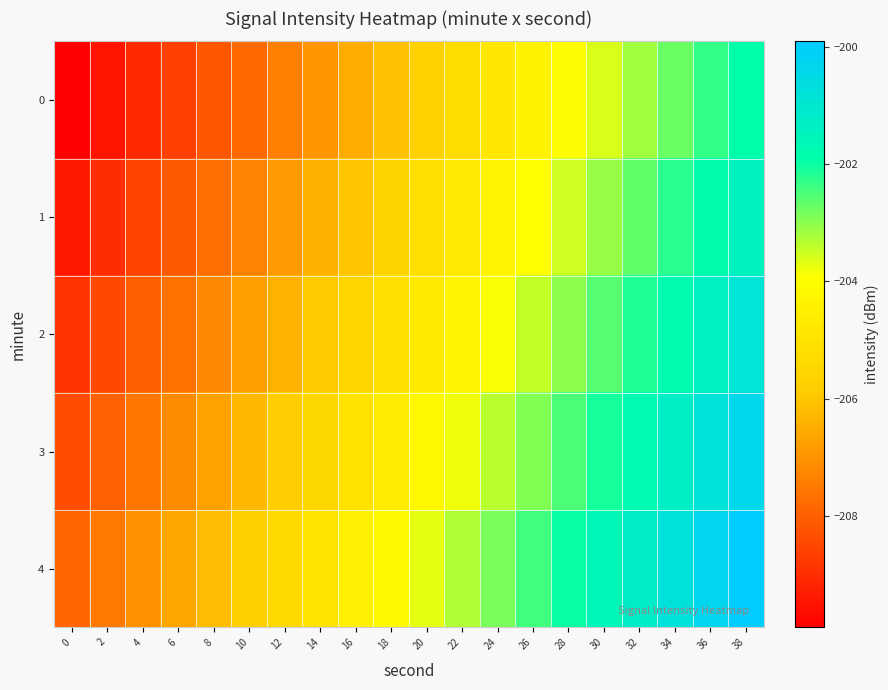

What is the difference between the highest and lowest values at 36?

2.0